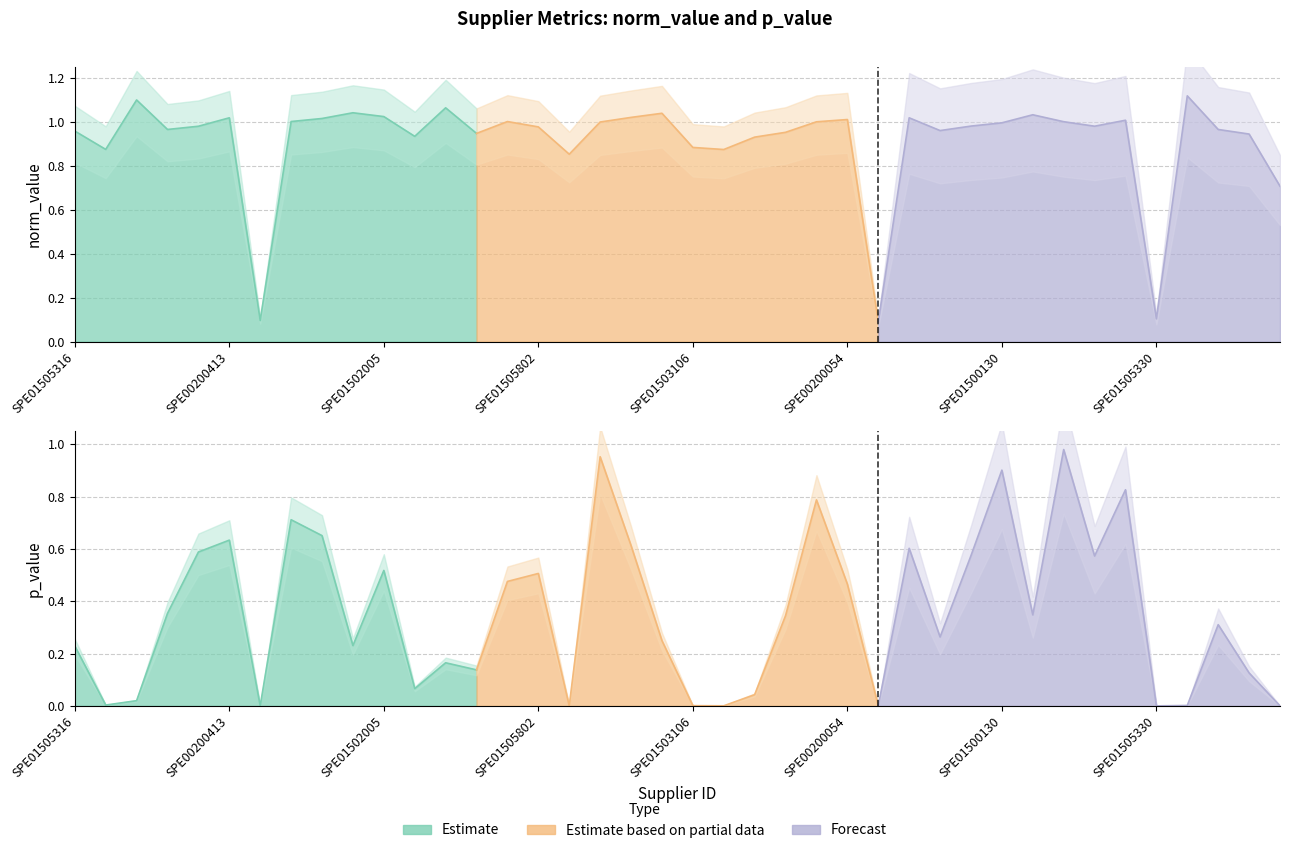

True or false: p_value and norm_value cross at least once.

False